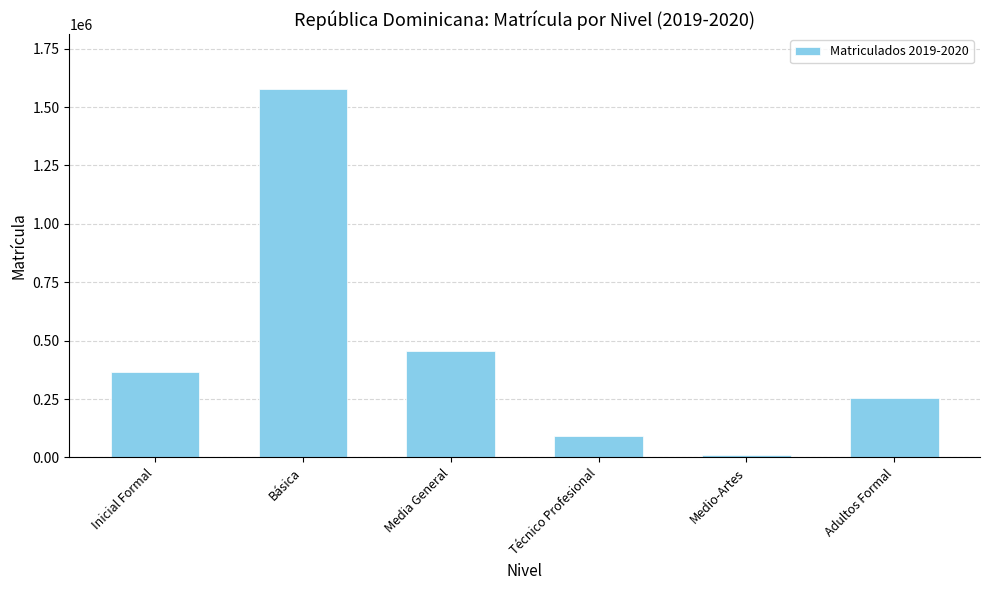

At which label is the value closest to 793087?

Media General